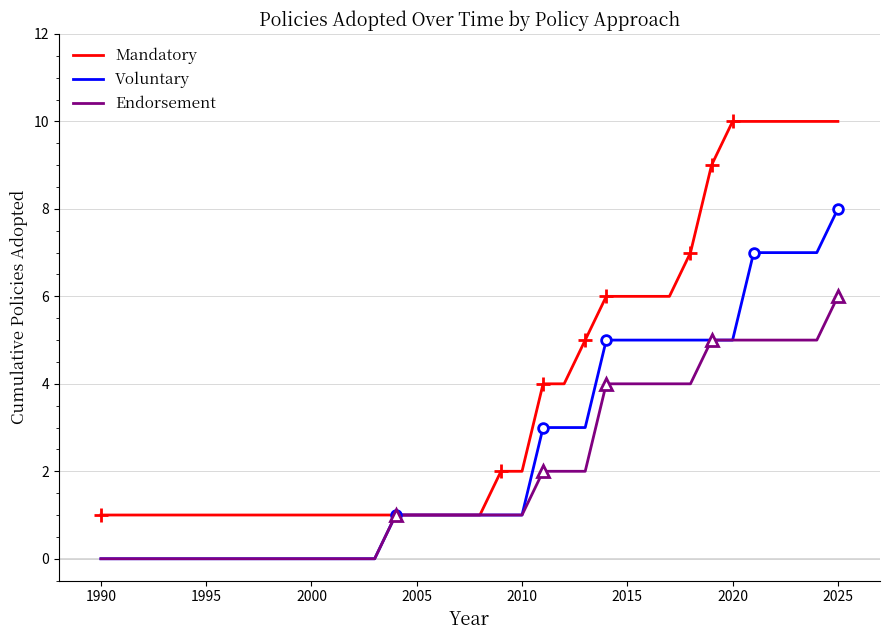

The value of Mandatory at 2005 is 0. True or false?

False